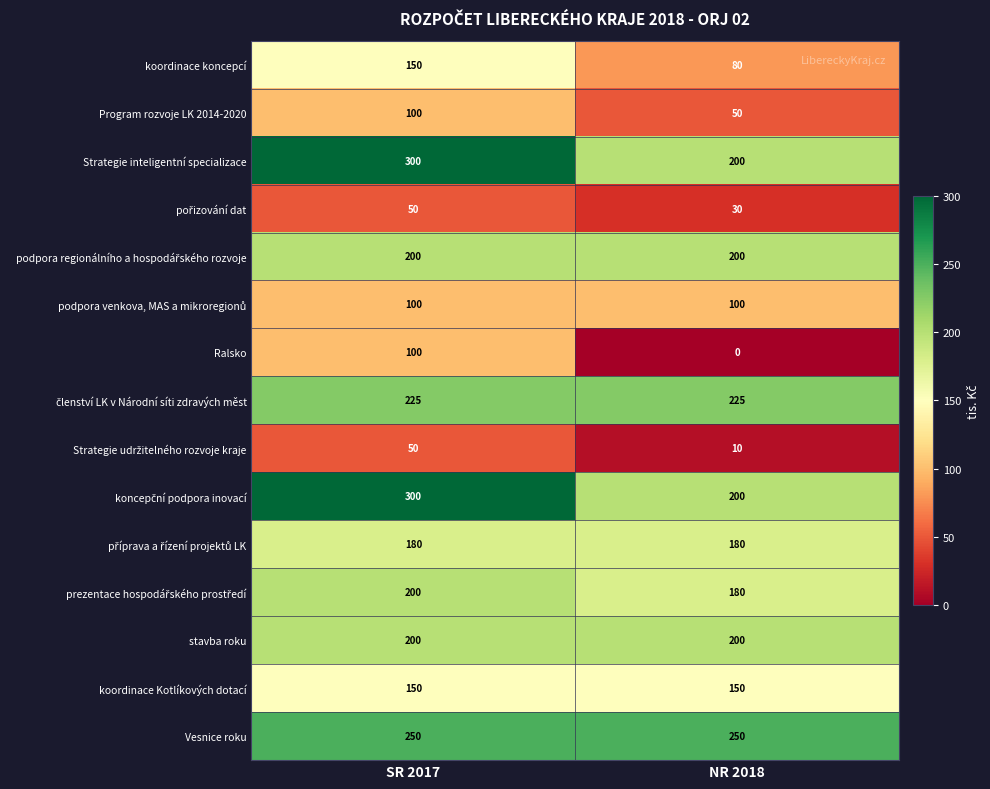

What is the total value across all series at NR 2018?

2055